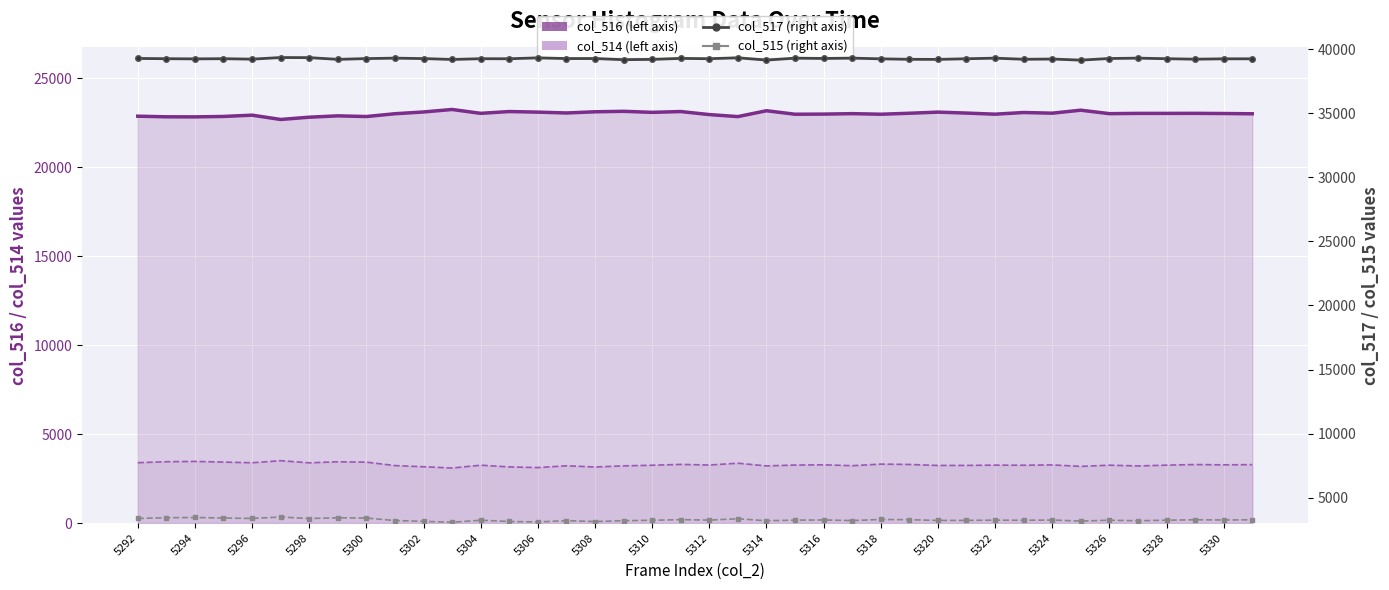

The value of col_515 (right axis) at 5330 is 897. True or false?

False